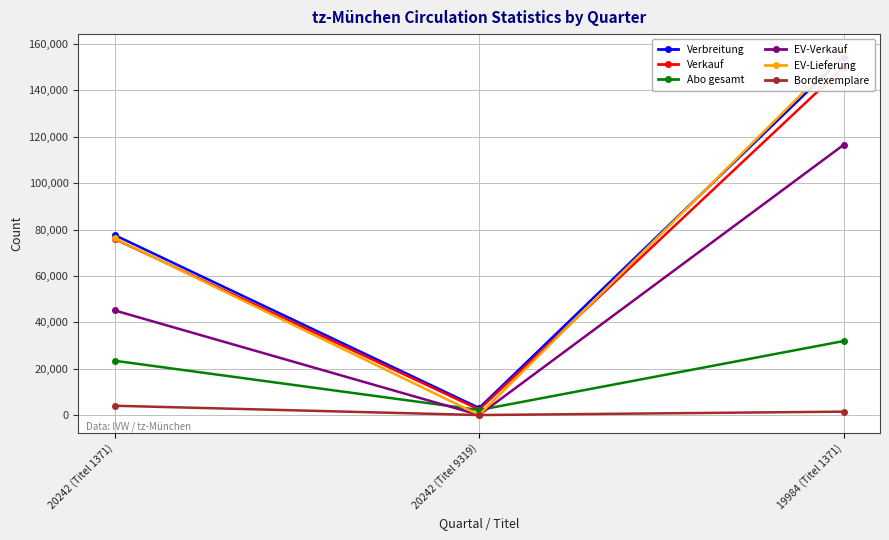

Which label corresponds to the largest value in the chart?

19984 (Titel 1371)